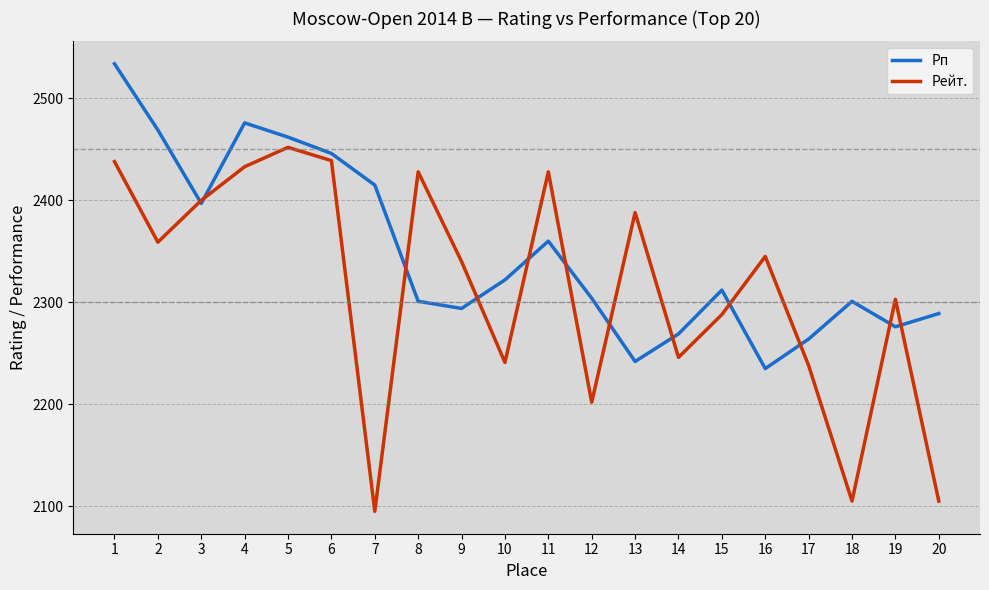

Between 6 and 19, which series saw the biggest shift?

Рп